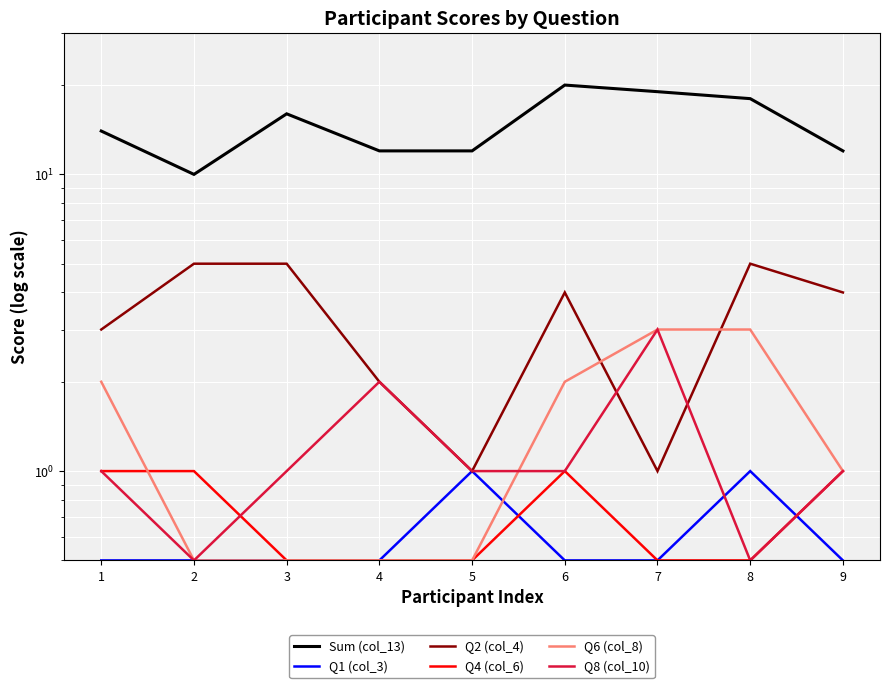

True or false: Q1 (col_3) and Q2 (col_4) intersect in this chart.

False